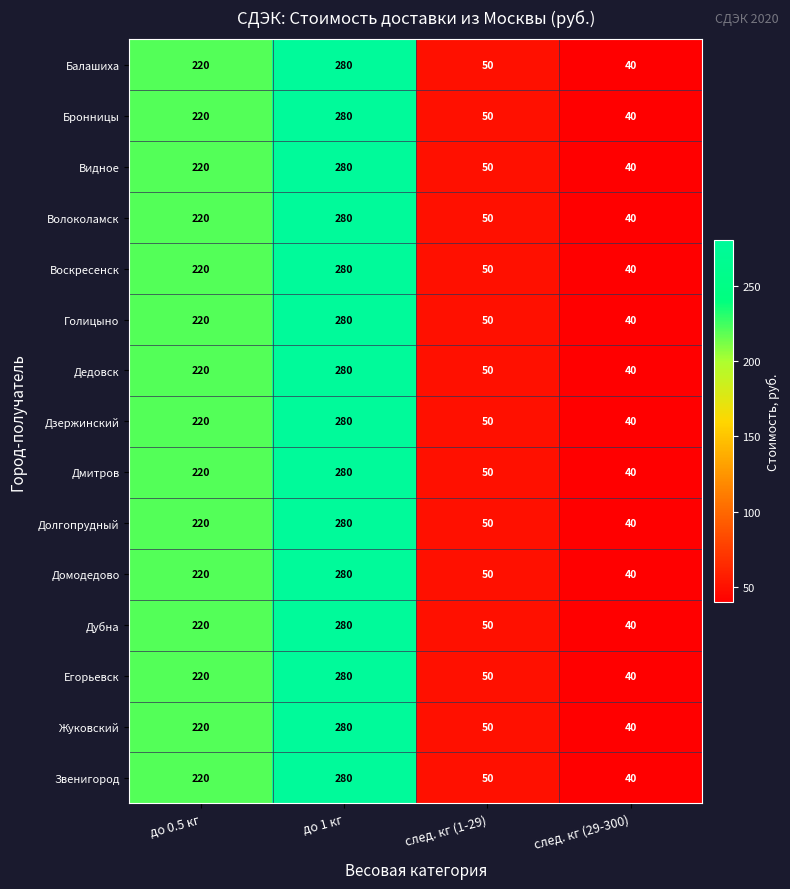

At which label is Голицыно closest to 160?

до 0.5 кг